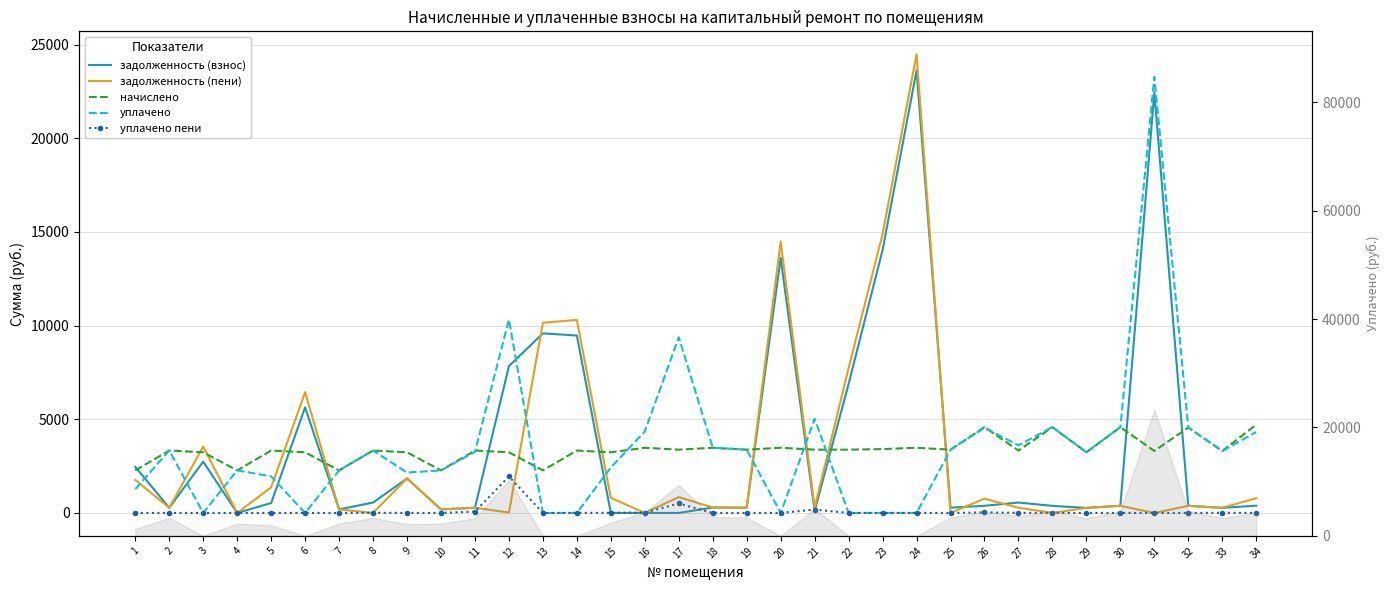

Which category has the lowest value across all series?

4